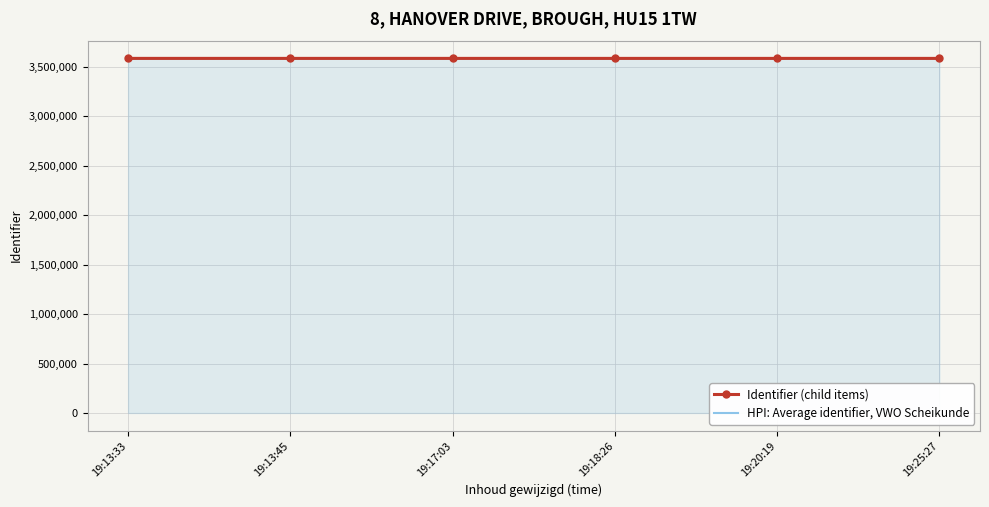

What is the total value across all series at 19:13:45?

7169942.0